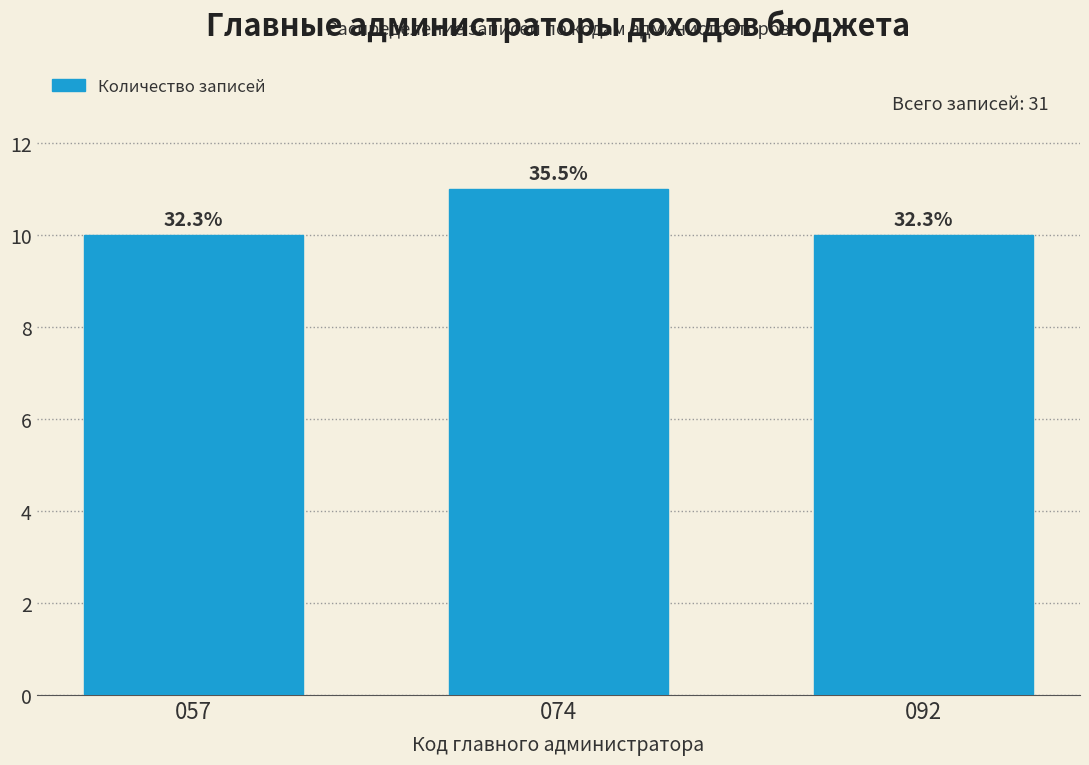

How many bars are there in total?

3